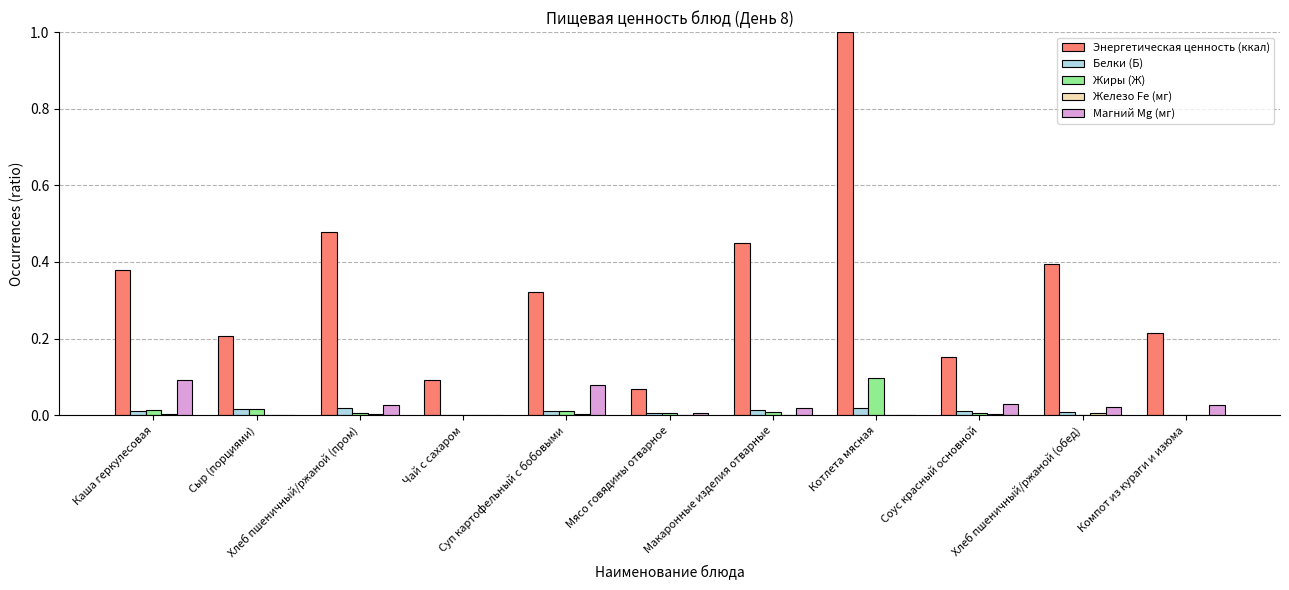

Which series has the largest total across all categories?

Энергетическая ценность (ккал)